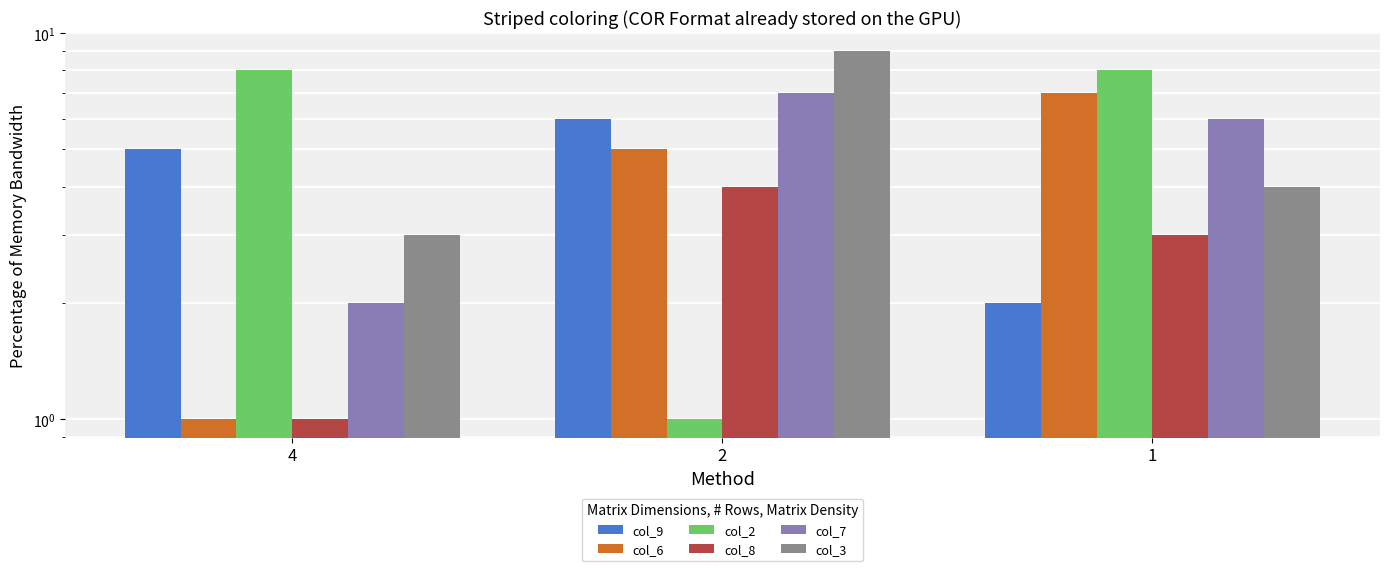

Read the col_8 value at 4.

1